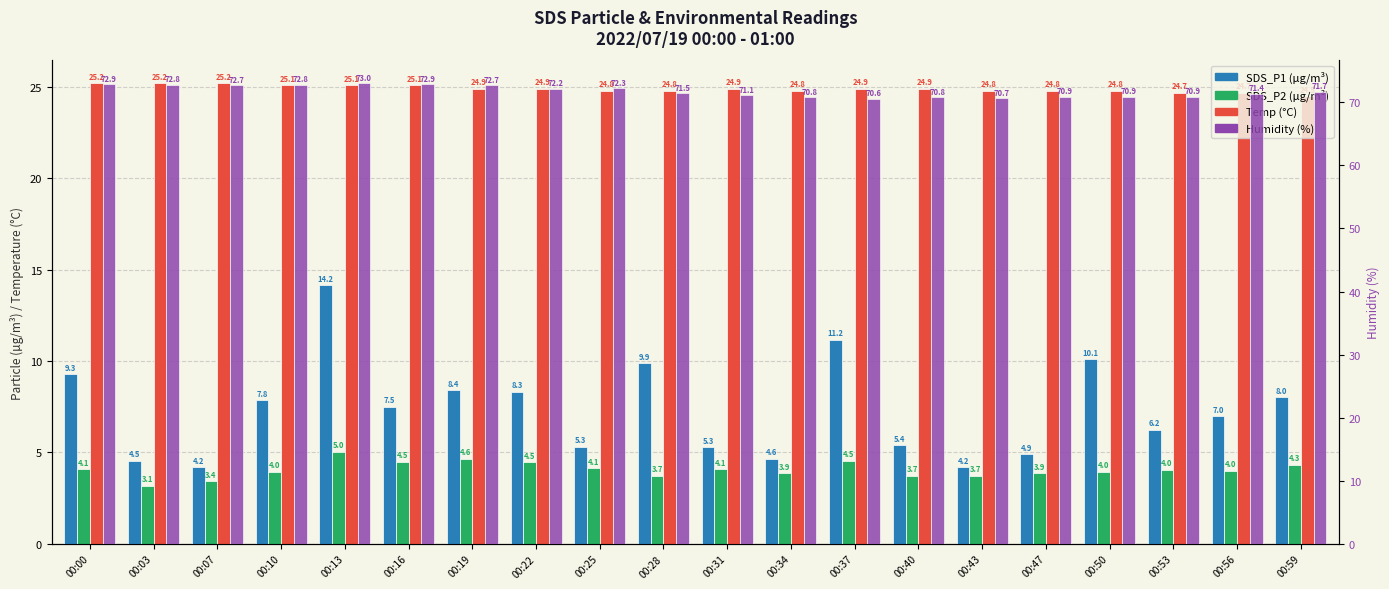

What is the value of the Humidity bar at the 20th from the left?

71.7